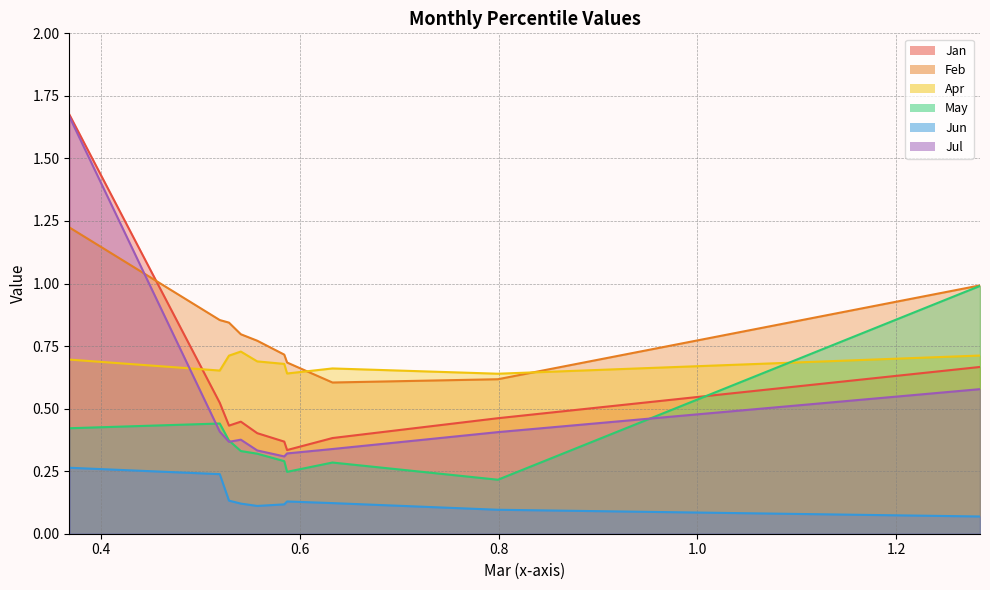

What is the maximum value for Jan?

1.7